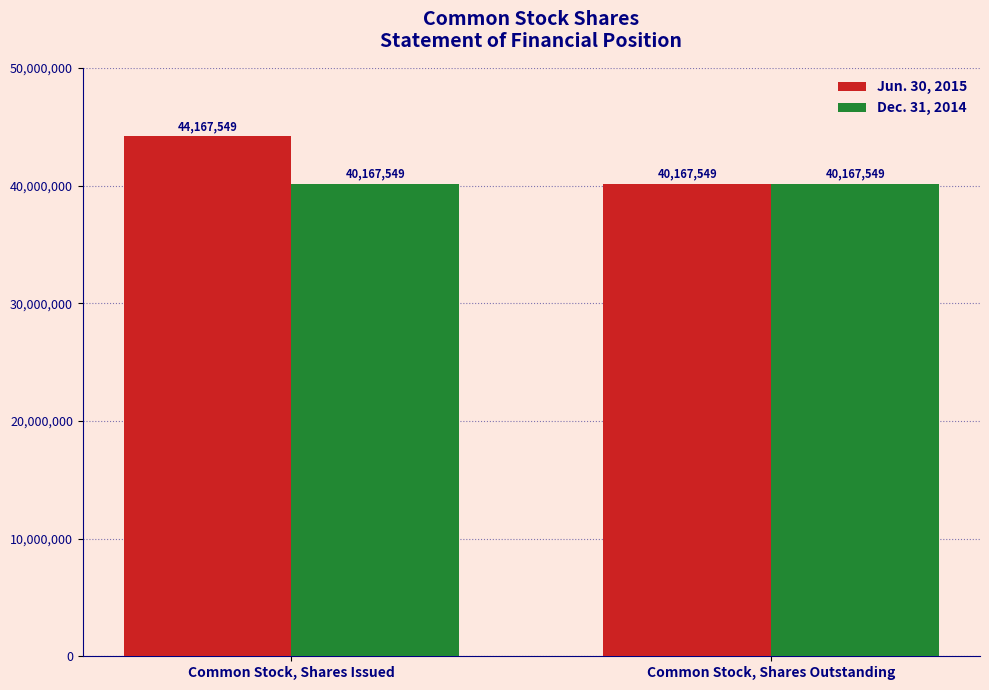

Reading right to left, extract all data points from this chart.

Jun. 30, 2015: 40167549	44167549
Dec. 31, 2014: 40167549	40167549